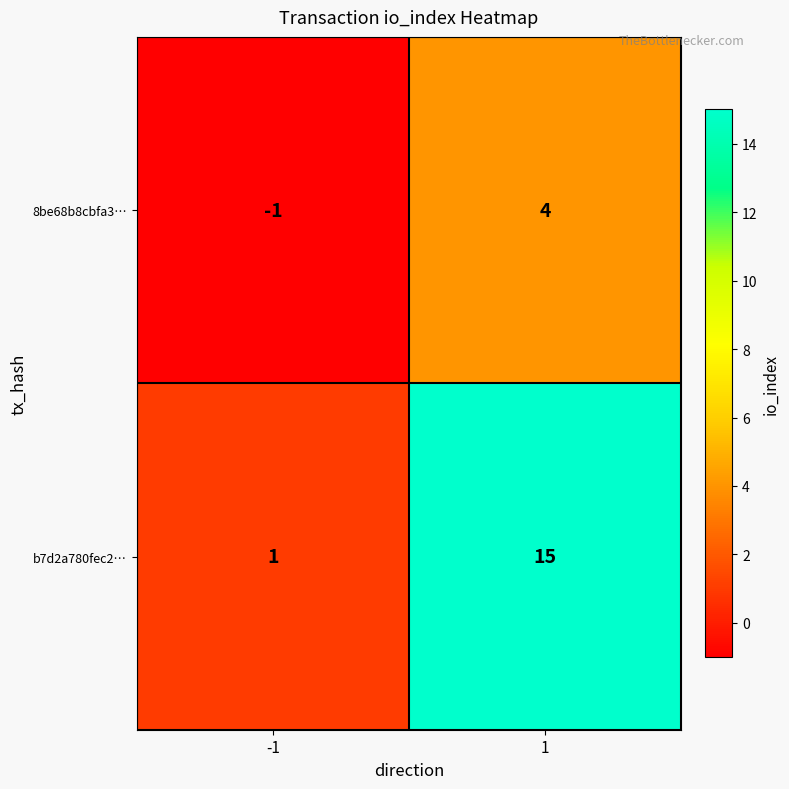

Which series has the widest spread of values?

b7d2a780fec2…